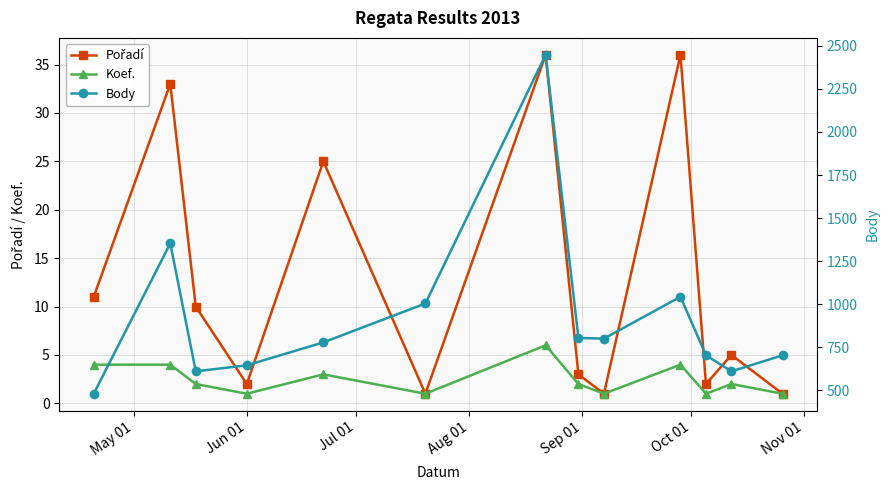

What is the difference between the maximum and minimum values in the Pořadí series?

35